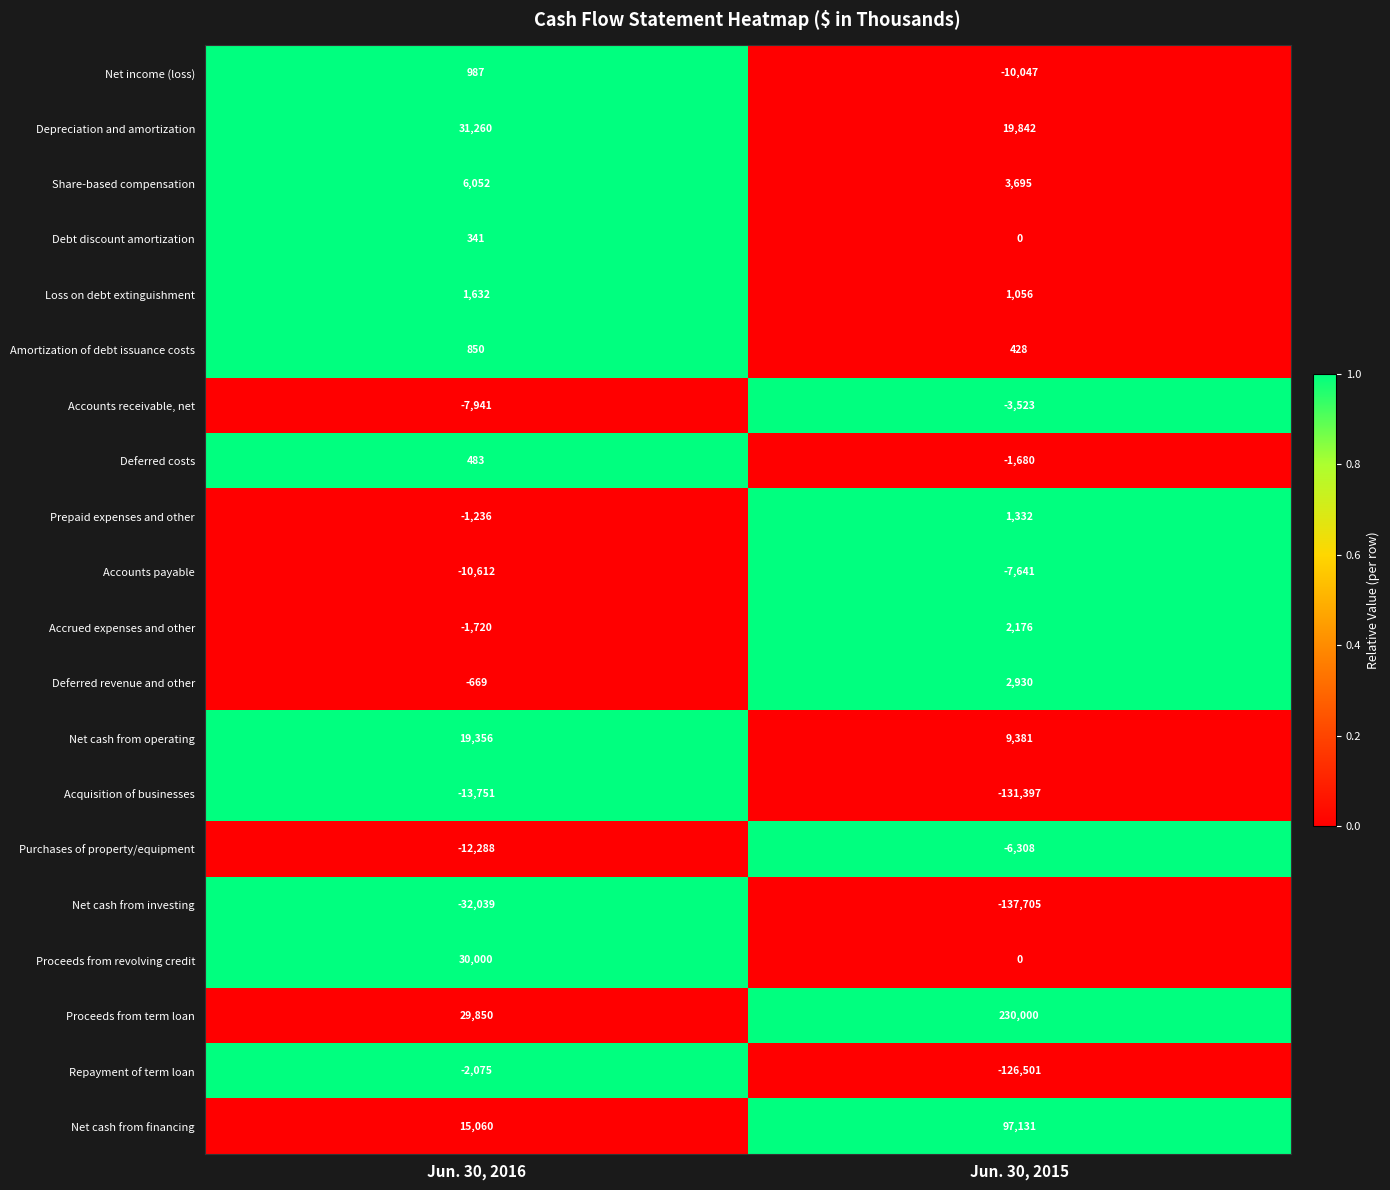

What is the difference between the Acquisition of businesses values at Jun. 30, 2015 and Jun. 30, 2016?

117646